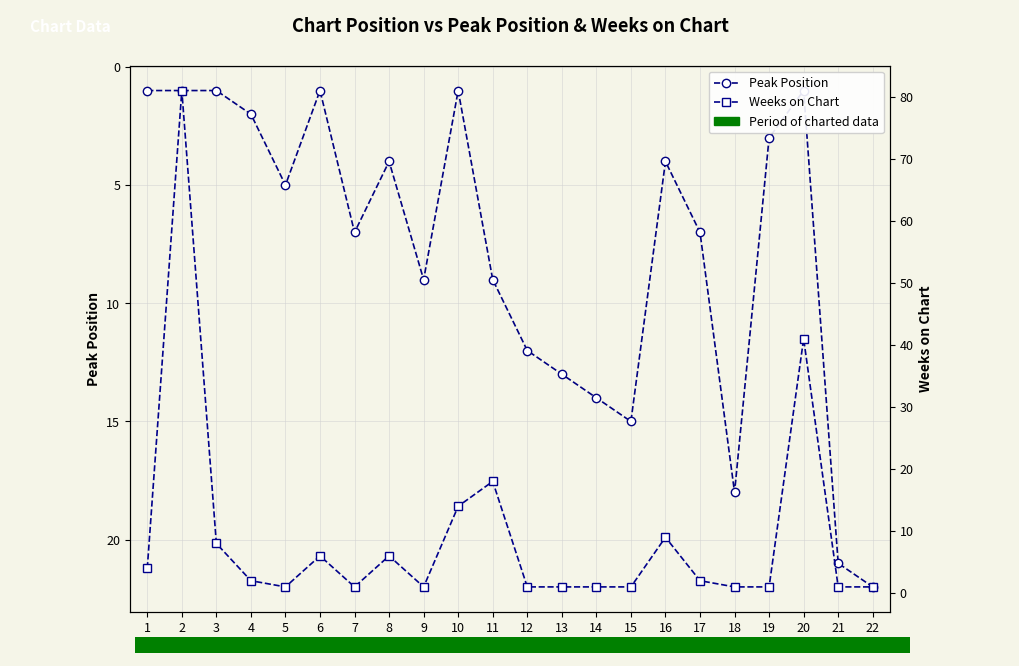

Reading right to left, list all the values displayed in this chart.

Peak Position: 22	21	1	3	18	7	4	15	14	13	12	9	1	9	4	7	1	5	2	1	1	1
Weeks on Chart: 1	1	41	1	1	2	9	1	1	1	1	18	14	1	6	1	6	1	2	8	81	4